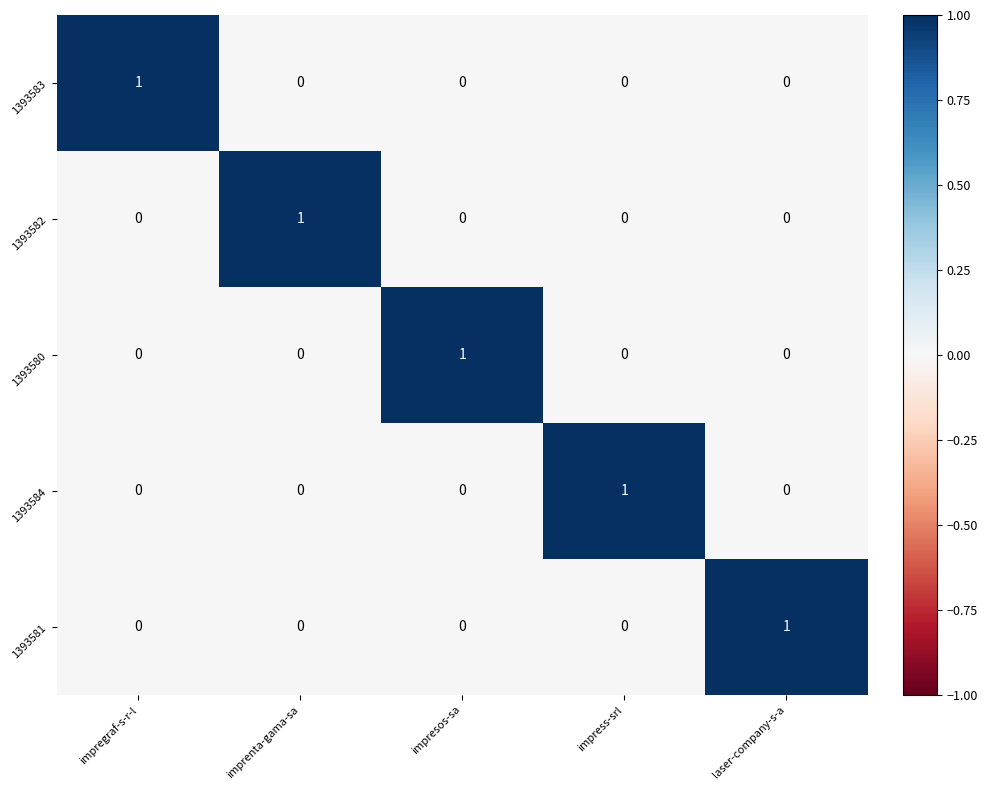

Is the value of 1393582 at imprenta-gama-sa greater than the value of 1393581 at impregraf-s-r-l?

Yes